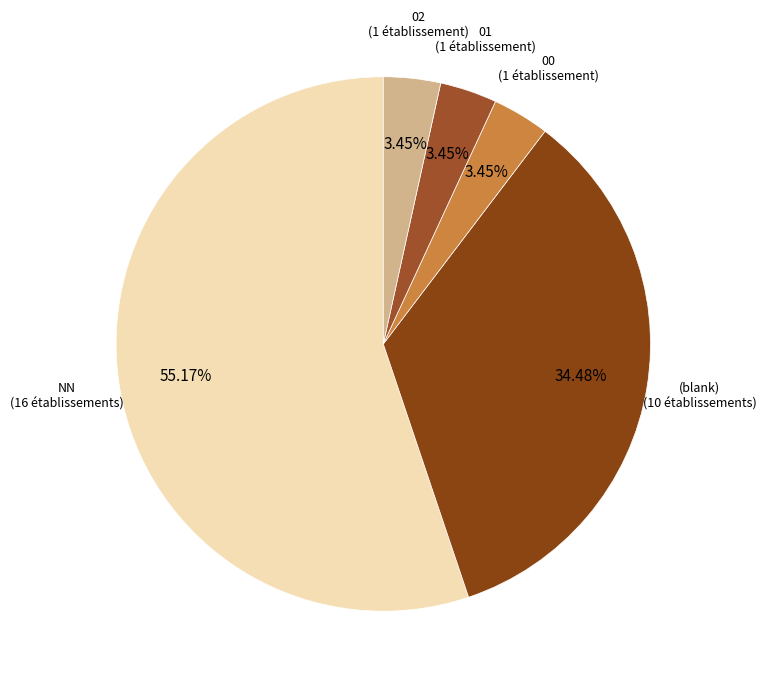

Which has a higher value, 00 (1 établissement) or (blank) (10 établissements)?

(blank) (10 établissements)